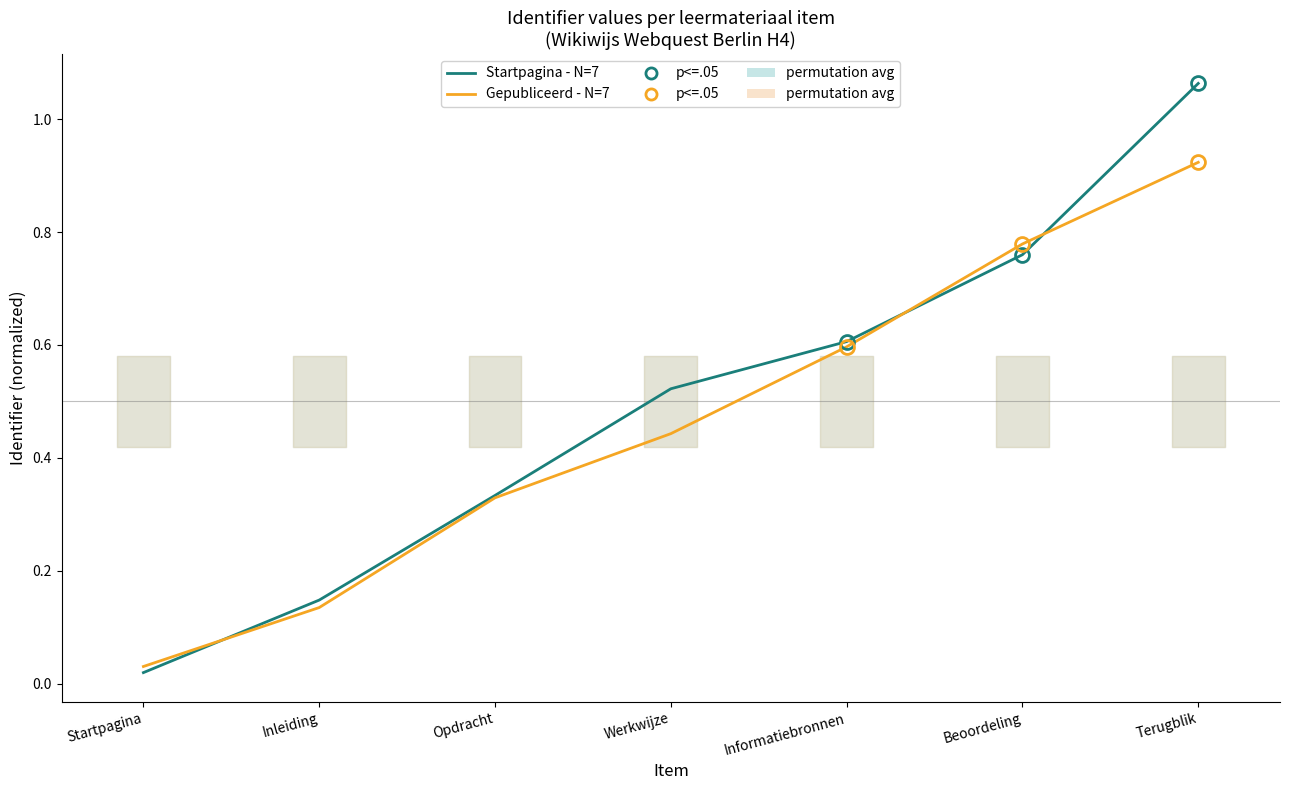

At which category does the chart reach its peak across all series?

Terugblik